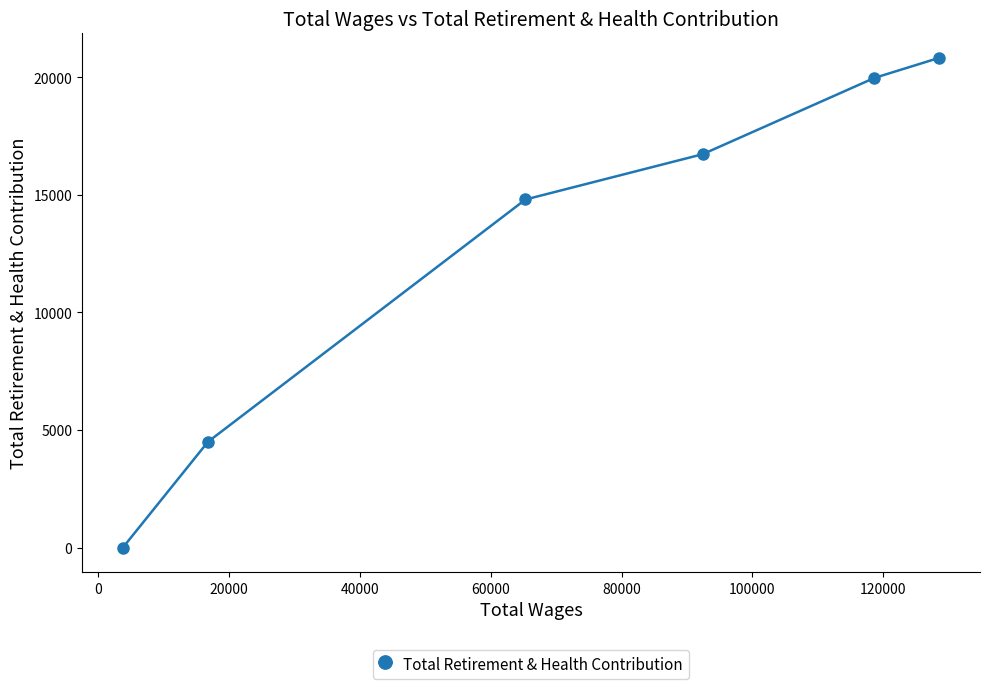

What is the difference between the second highest and minimum values?

19967